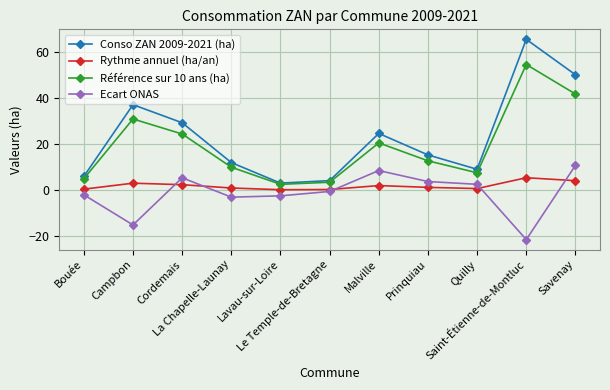

Which label corresponds to the largest value in the chart?

Saint-Étienne-de-Montluc